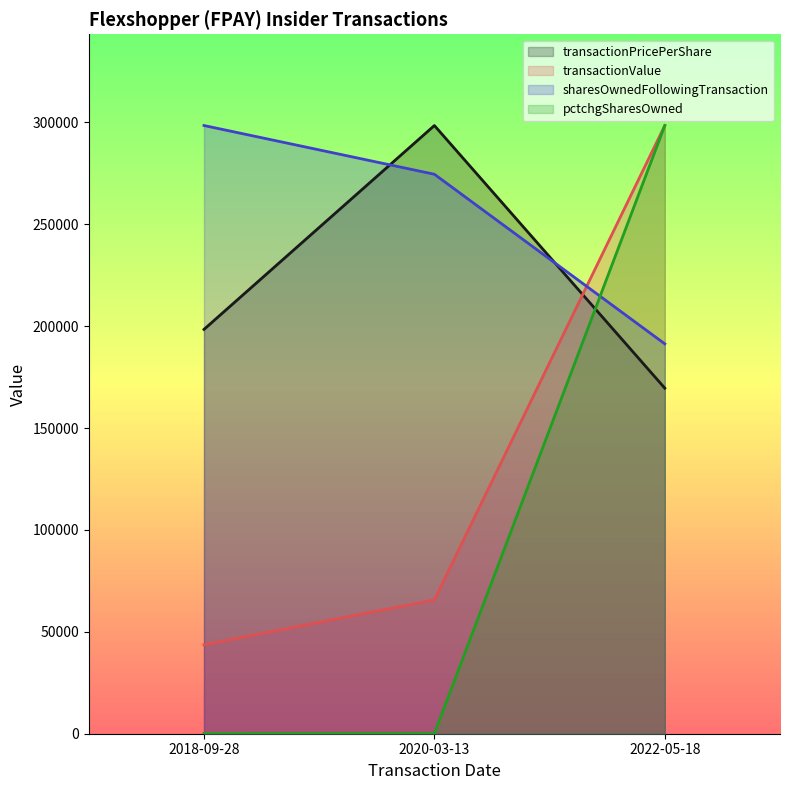

Rank the series by their maximum value, from highest to lowest.

transactionPricePerShare, transactionValue, sharesOwnedFollowingTransaction, pctchgSharesOwned